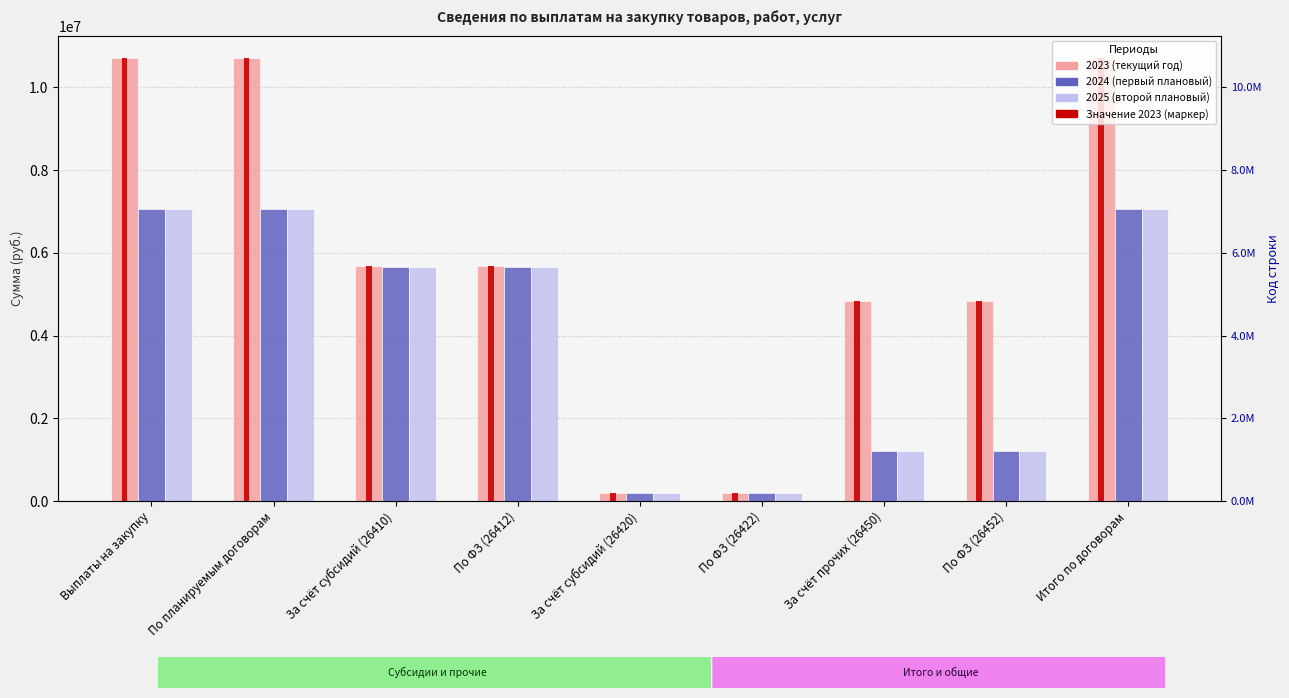

Which series changed the most between Выплаты на закупку and Итого по договорам?

2023 (текущий год)